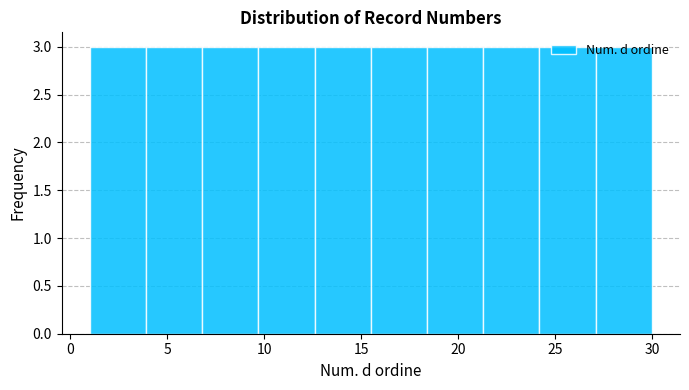

What is the height of the bar covering 3.9 to 6.8 on the x-axis? Neither the bar edges nor the heights are printed on the chart, so give them approximately, as read against the axes.

3